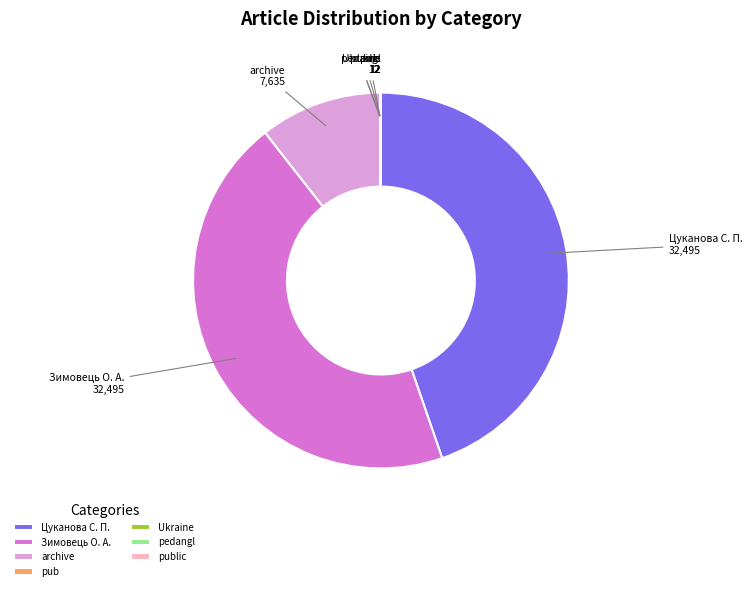

Is there a majority slice in this chart?

No